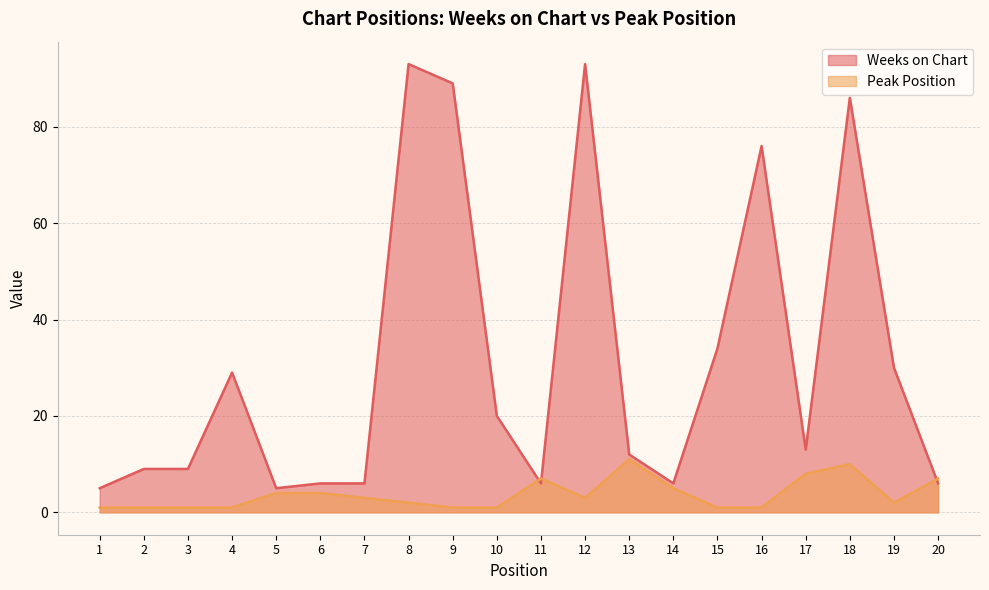

How many interior local peaks does the Peak Position series have?

3